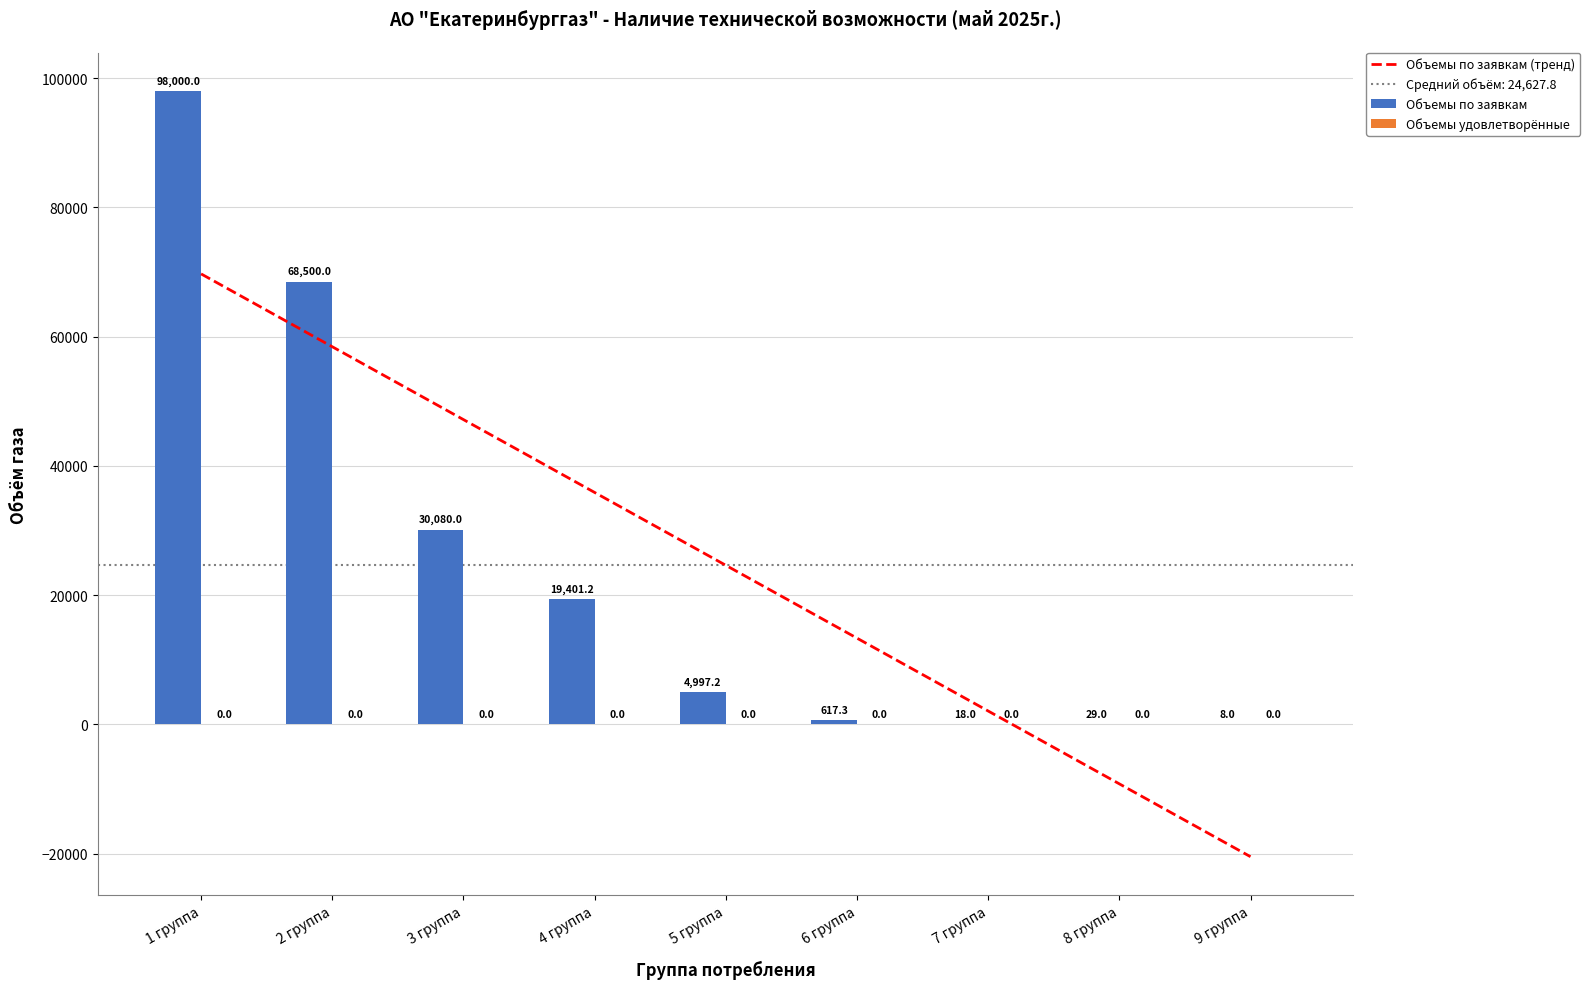

What value does the Объемы по заявкам series have at 3 группа?

30080.0